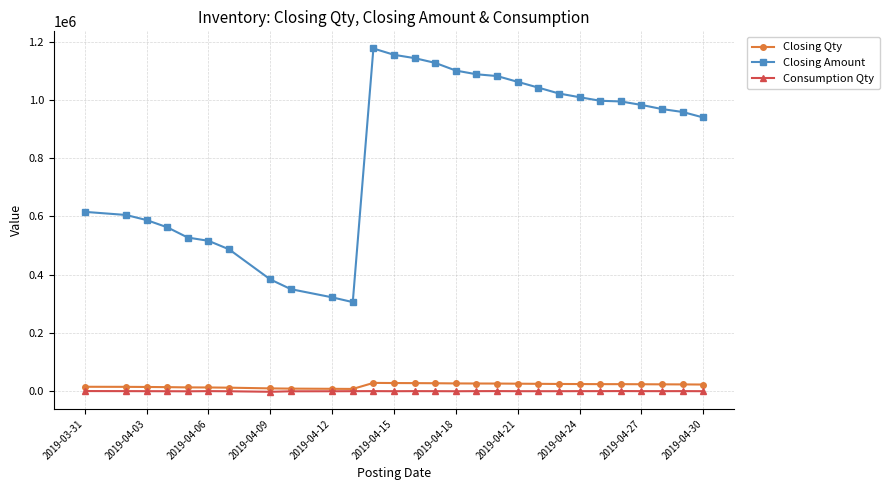

True or false: Consumption Qty and Closing Amount intersect in this chart.

False